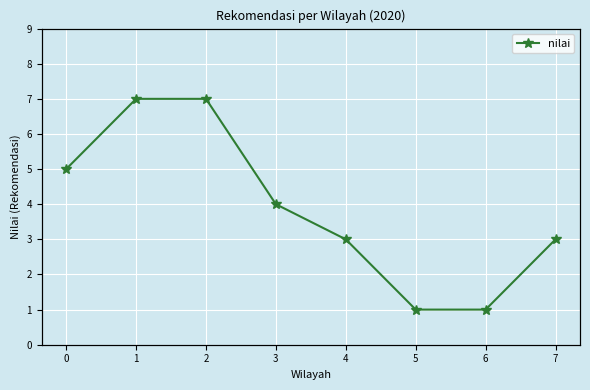

Is this an area chart (filled region under the line)?

No